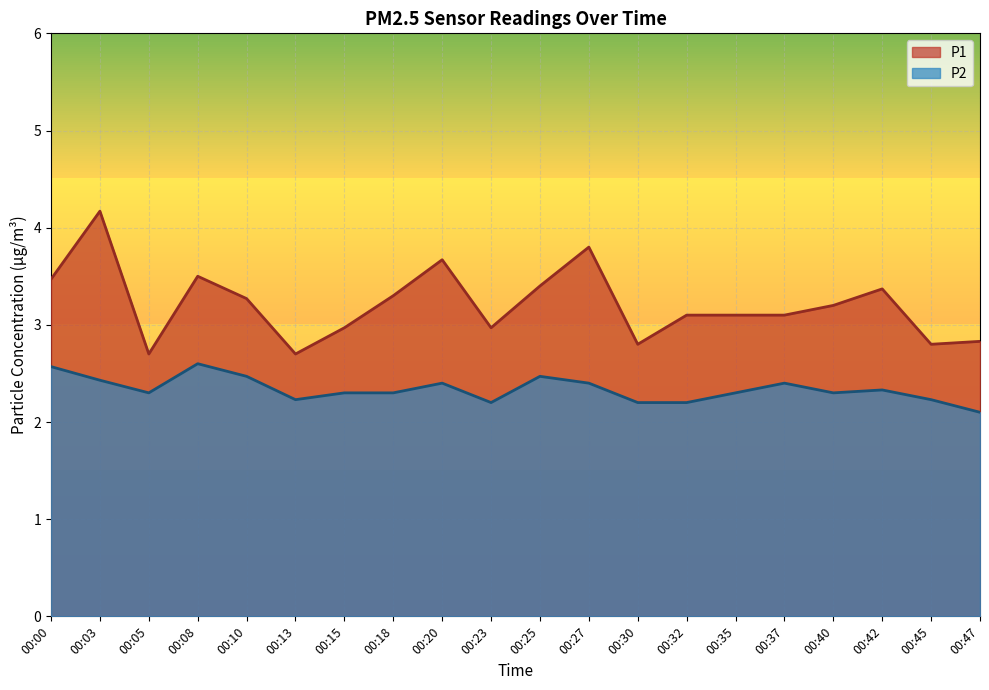

How many interior local valleys does the P2 series have?

4